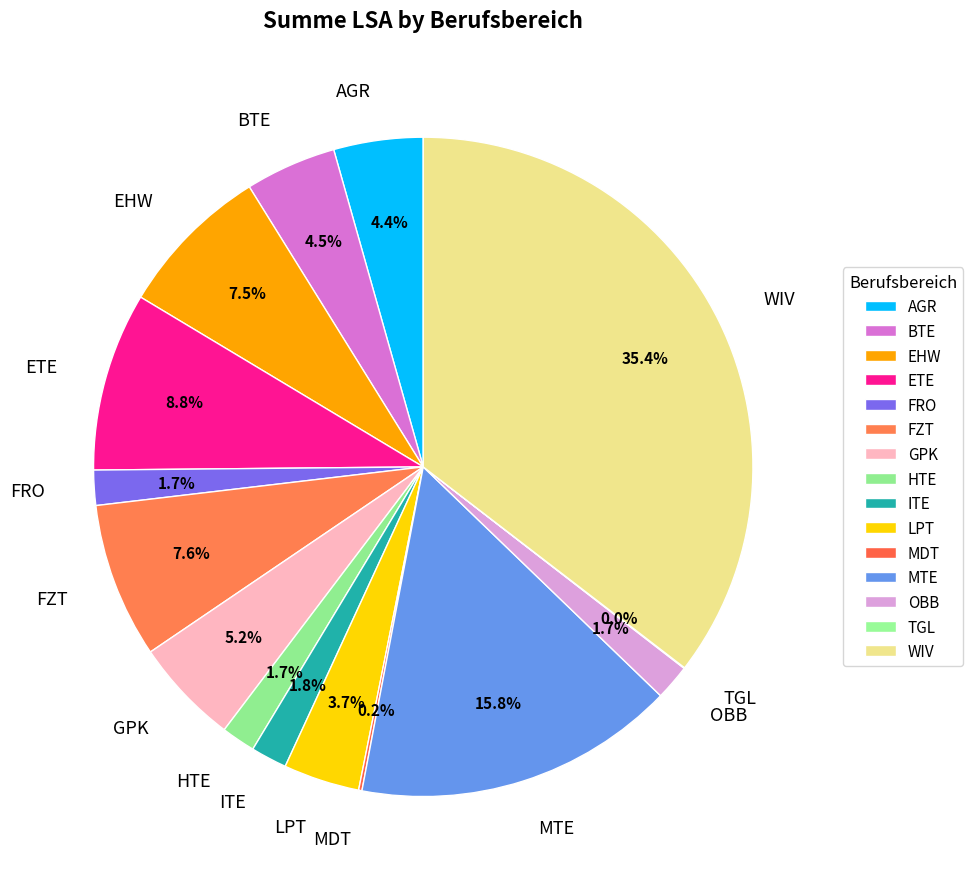

The LPT slice represents 4% of the pie. True or false?

True